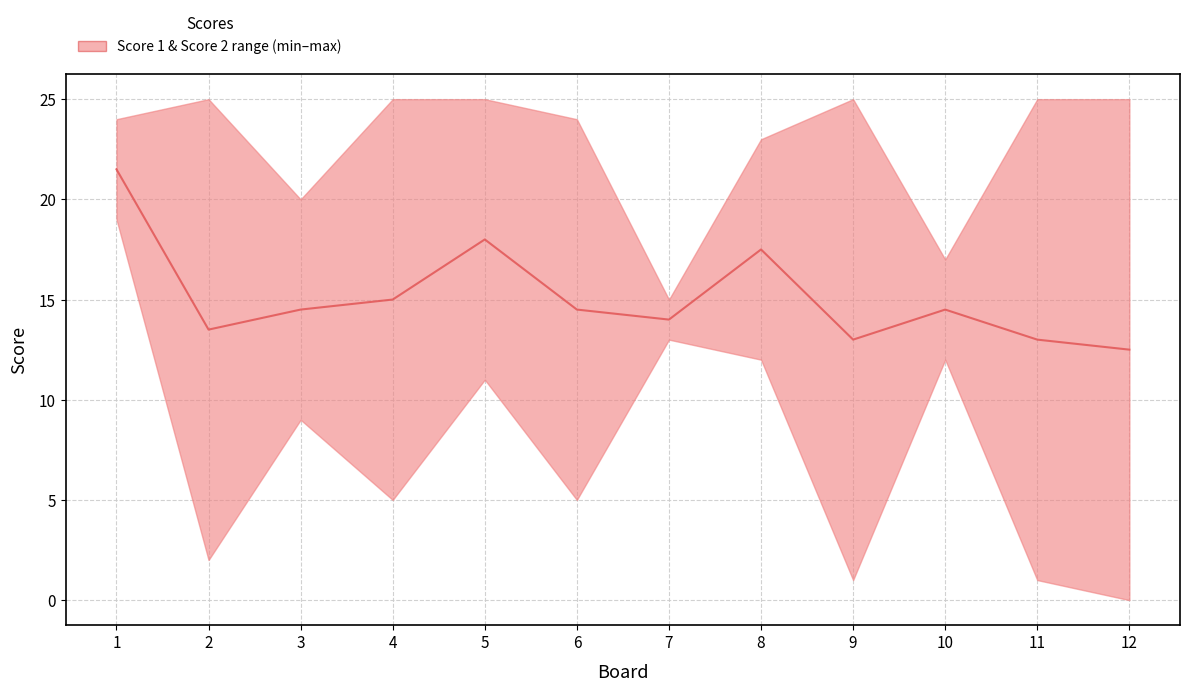

List the labels in order of value, largest first.

1, 5, 8, 4, 3, 6, 10, 7, 2, 9, 11, 12